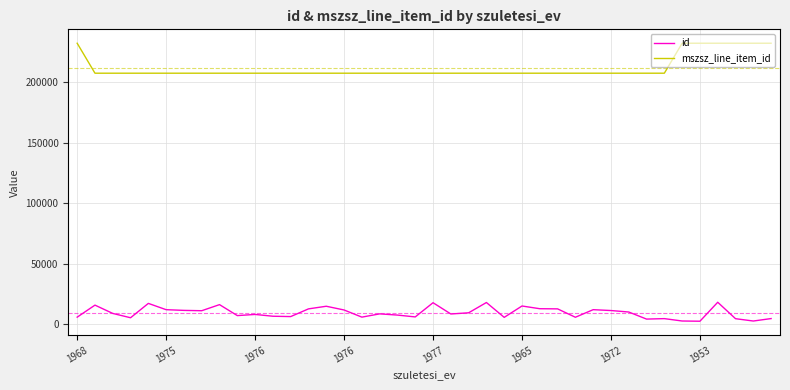

Does the chart have visible grid lines?

Yes